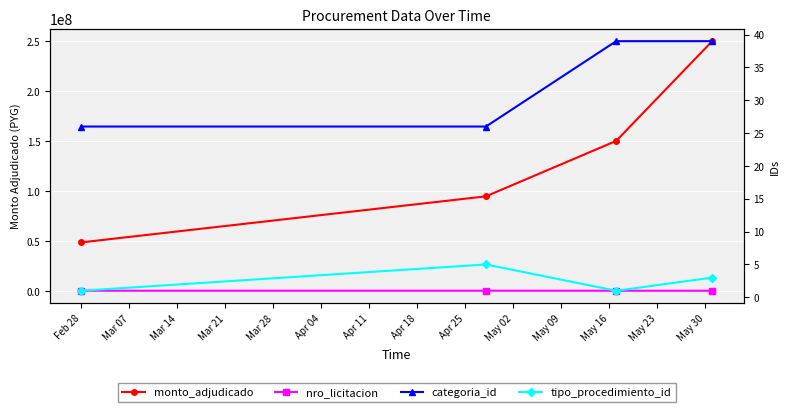

How many data points does each series have?

4